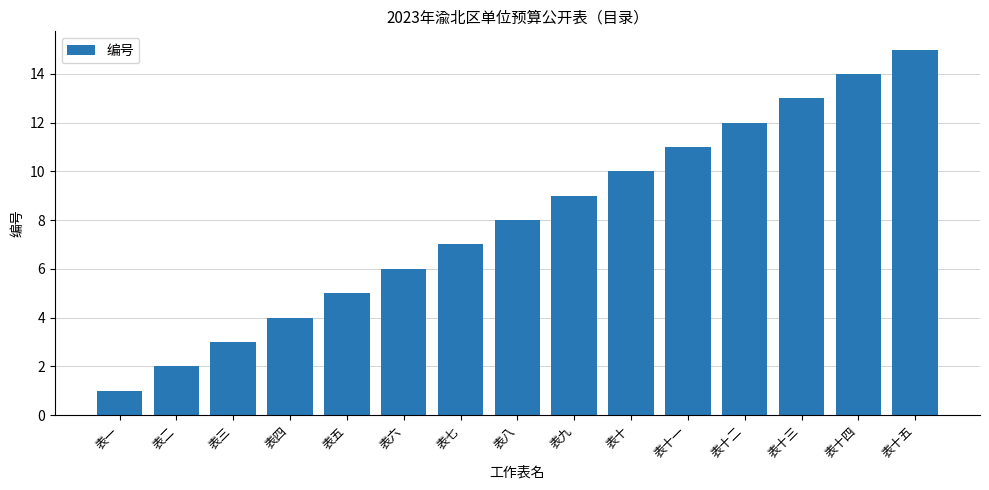

Rank the categories by value from highest to lowest.

表十五, 表十四, 表十三, 表十二, 表十一, 表十, 表九, 表八, 表七, 表六, 表五, 表四, 表三, 表二, 表一